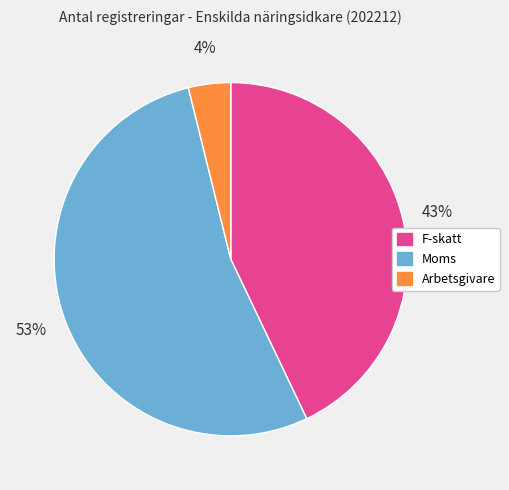

Combined, do F-skatt and Arbetsgivare account for over 50%?

No